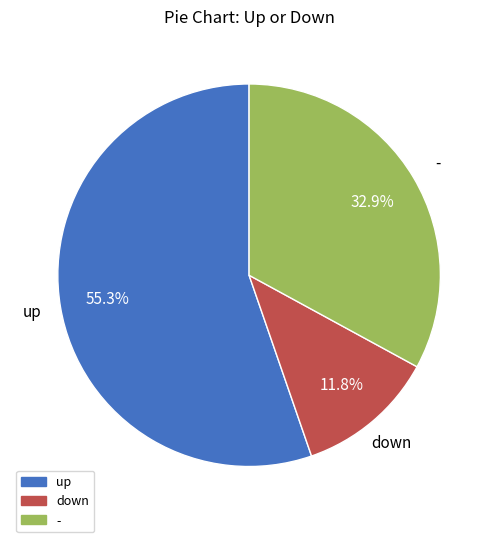

To the nearest percent, what is the average slice percentage?

33%